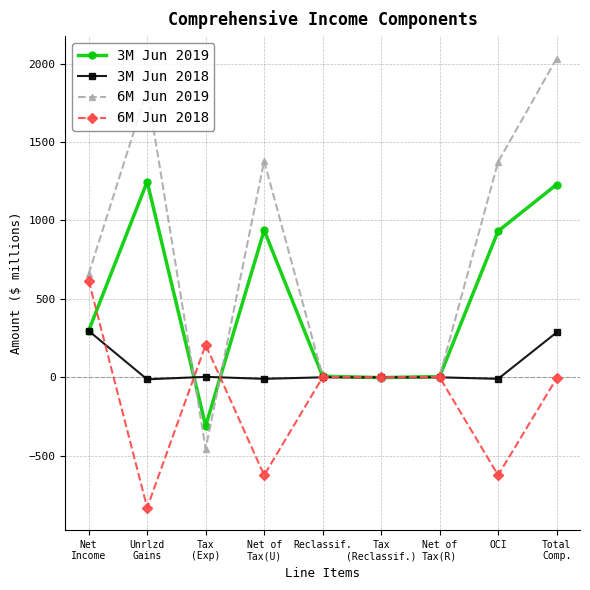

True or false: 3M Jun 2019 and 6M Jun 2018 cross at least once.

True